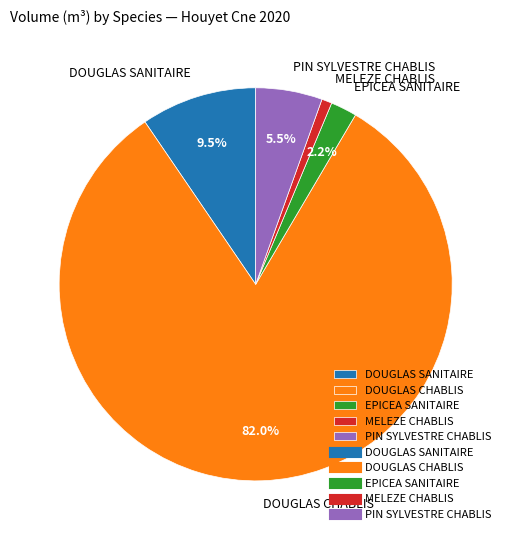

The EPICEA SANITAIRE slice represents 16% of the pie. True or false?

False